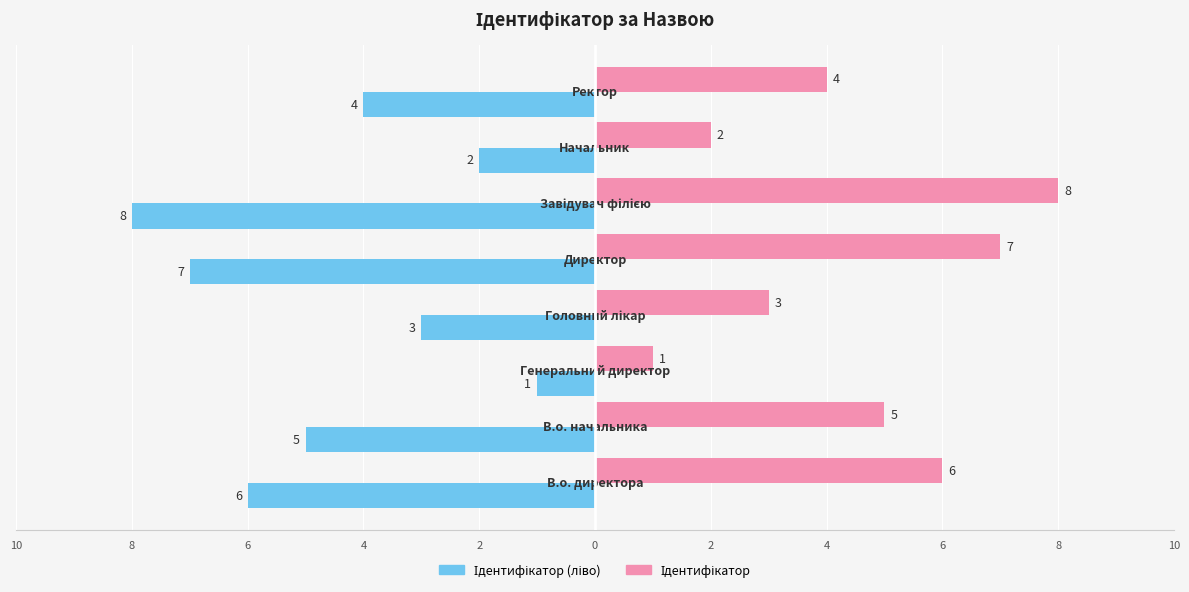

Are the bars grouped side by side (vs. stacked)?

Yes